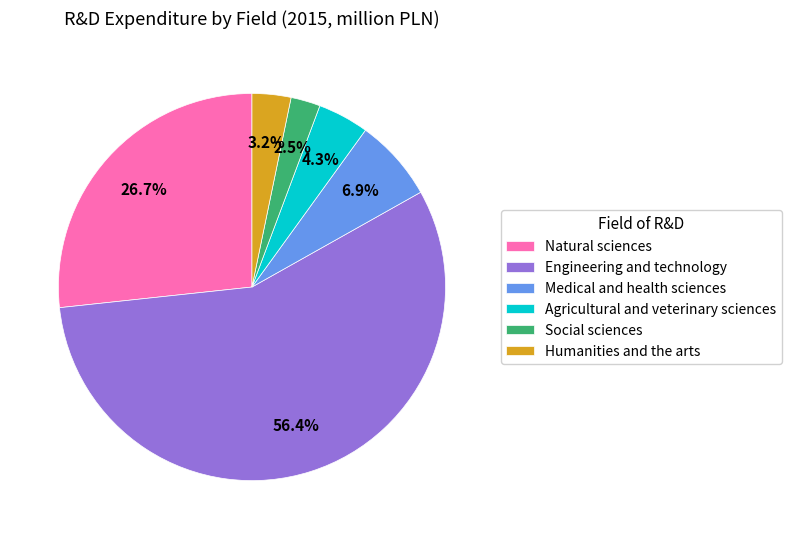

Which has a higher value, Social sciences or Humanities and the arts?

Humanities and the arts